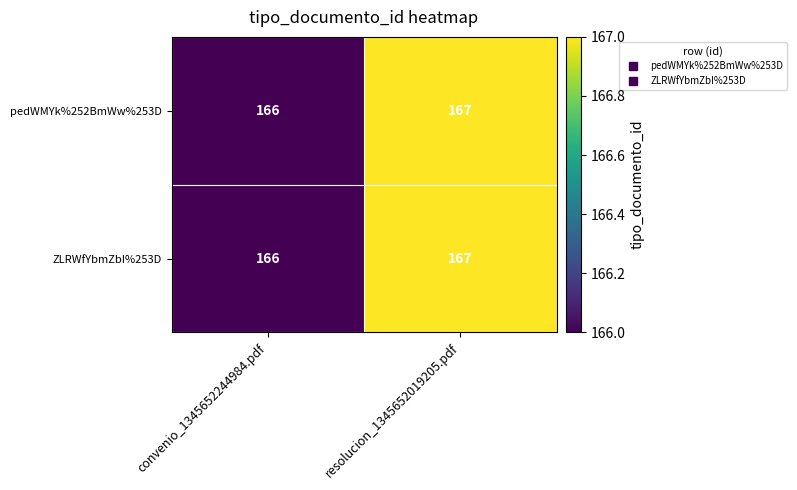

At which category is the sum across all series the highest?

resolucion_1345652019205.pdf